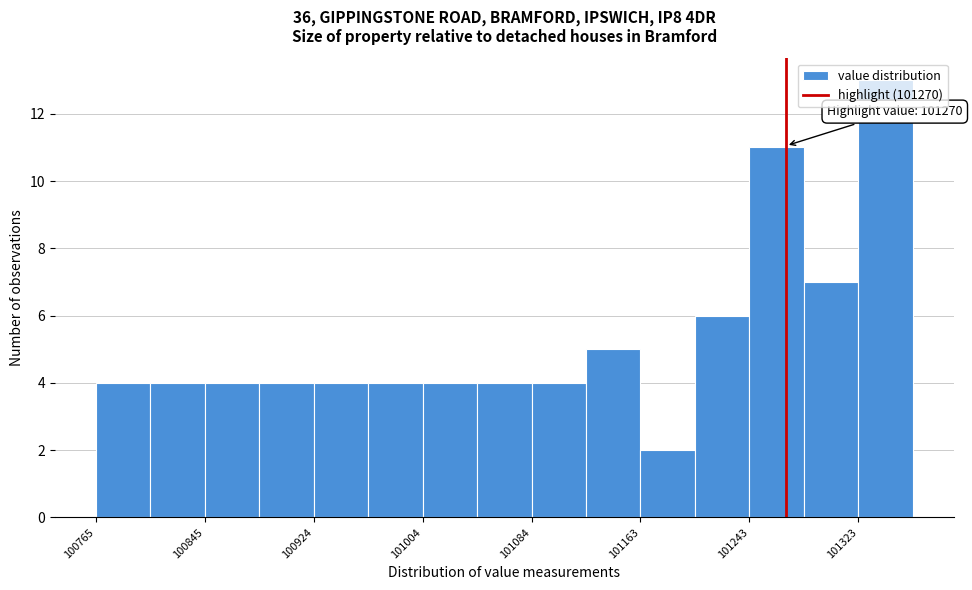

Around what value on the x-axis is the tallest bar? Give the approximate position of its centre, as read against the axis.

101340